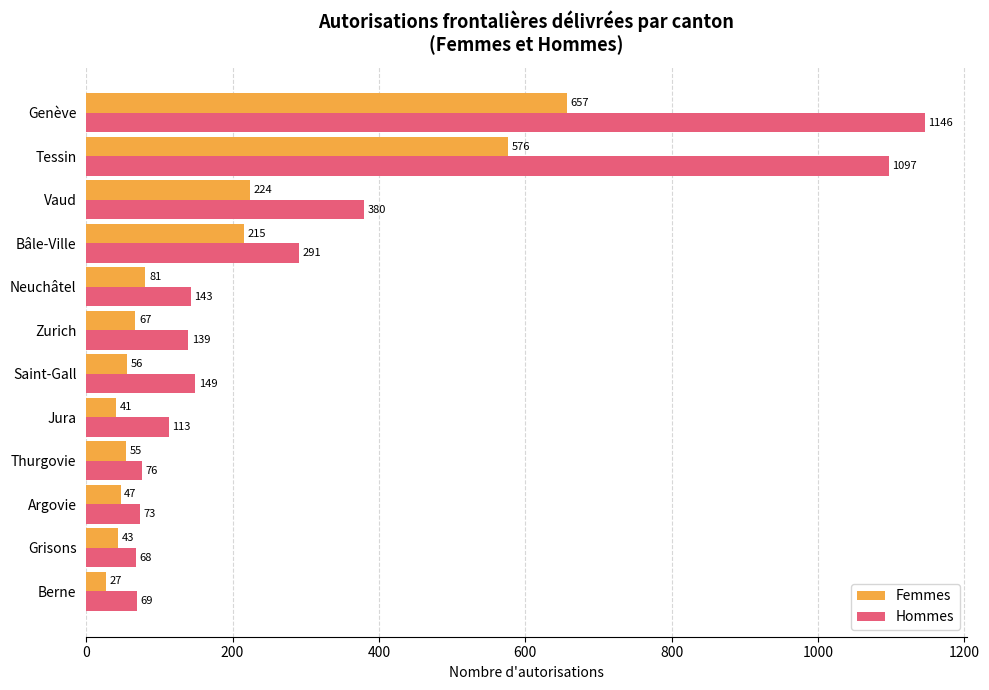

Which series has the widest spread of values?

Hommes